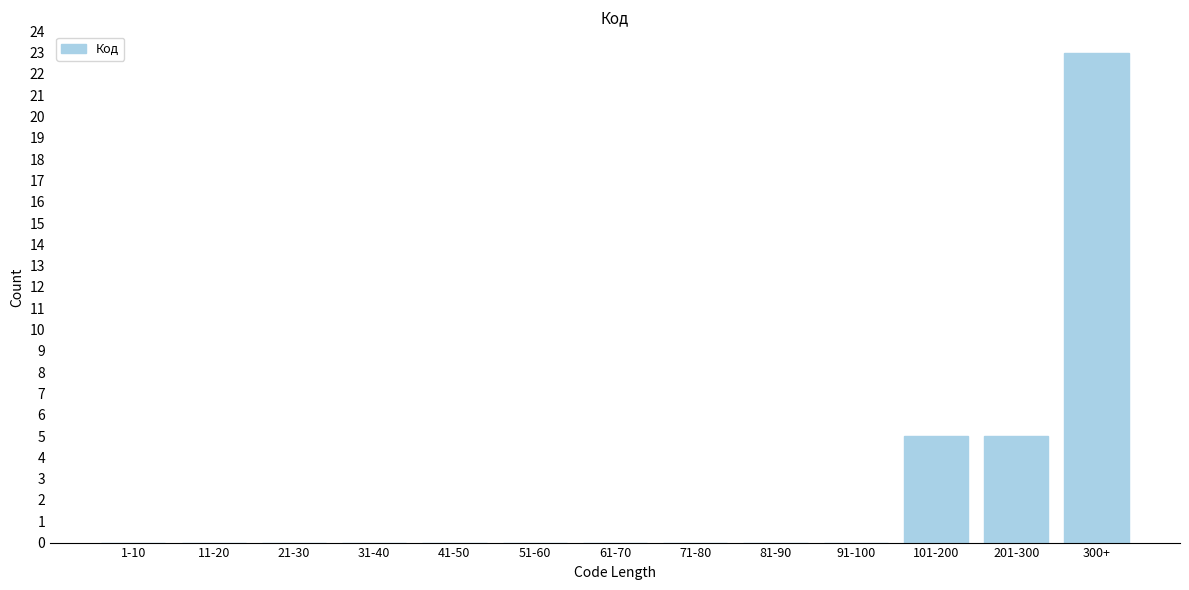

Reading right to left, list all the values displayed in this chart.

300+=23	201-300=5	101-200=5	91-100=0	81-90=0	71-80=0	61-70=0	51-60=0	41-50=0	31-40=0	21-30=0	11-20=0	1-10=0